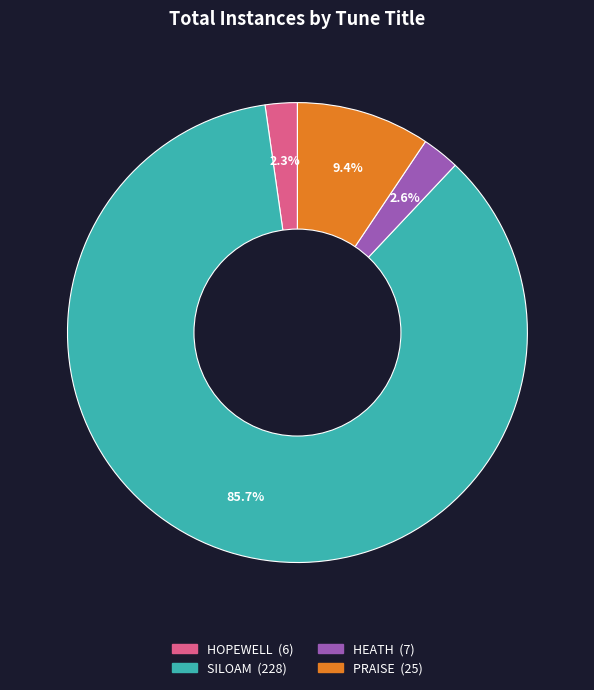

To the nearest percent, what percentage of the pie is PRAISE?

9%